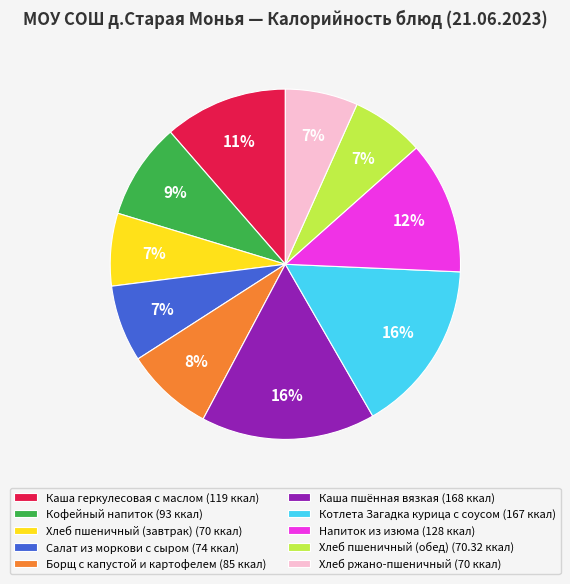

How many slices are in this pie chart?

10